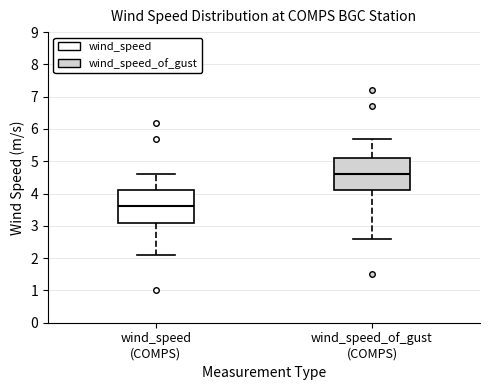

Reading left to right, read every box against the y-axis: the position of its median line, the range the box covers, and the ends of its whiskers. The values are not printed on the chart, so give them approximately, as read against the axis.

wind_speed (COMPS): median 3.6, box 3.1 to 4.1, whiskers 2.1 to 4.6
wind_speed_of_gust (COMPS): median 4.6, box 4.1 to 5.1, whiskers 2.6 to 5.7